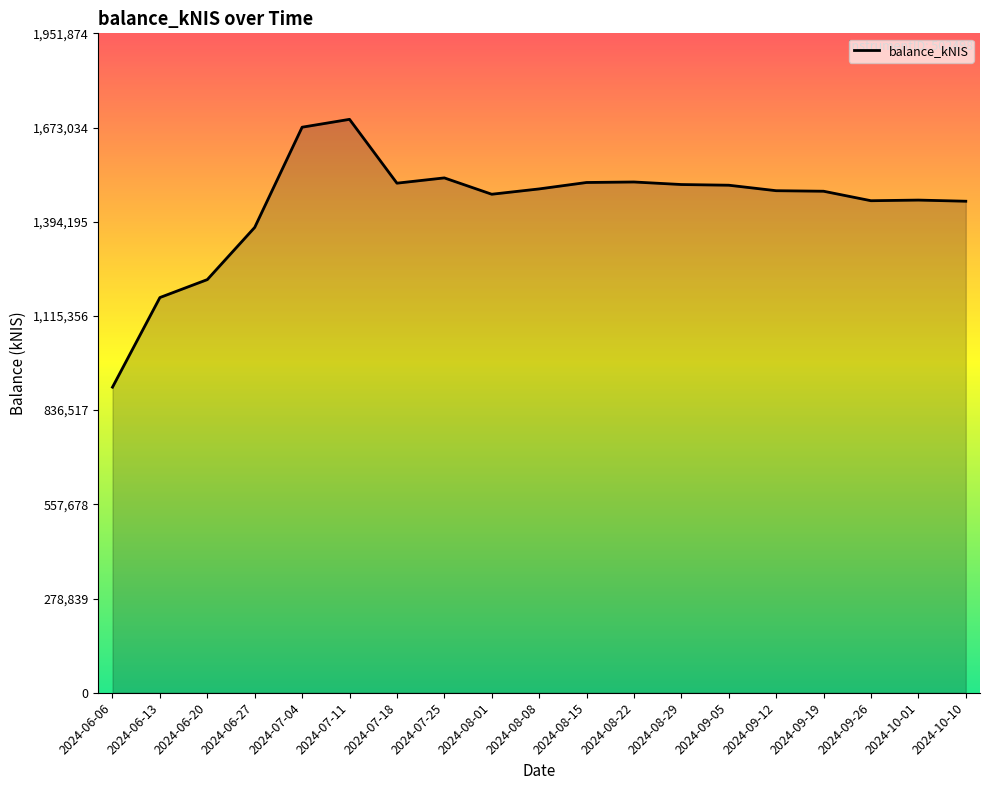

What is the average value?

1442856.9